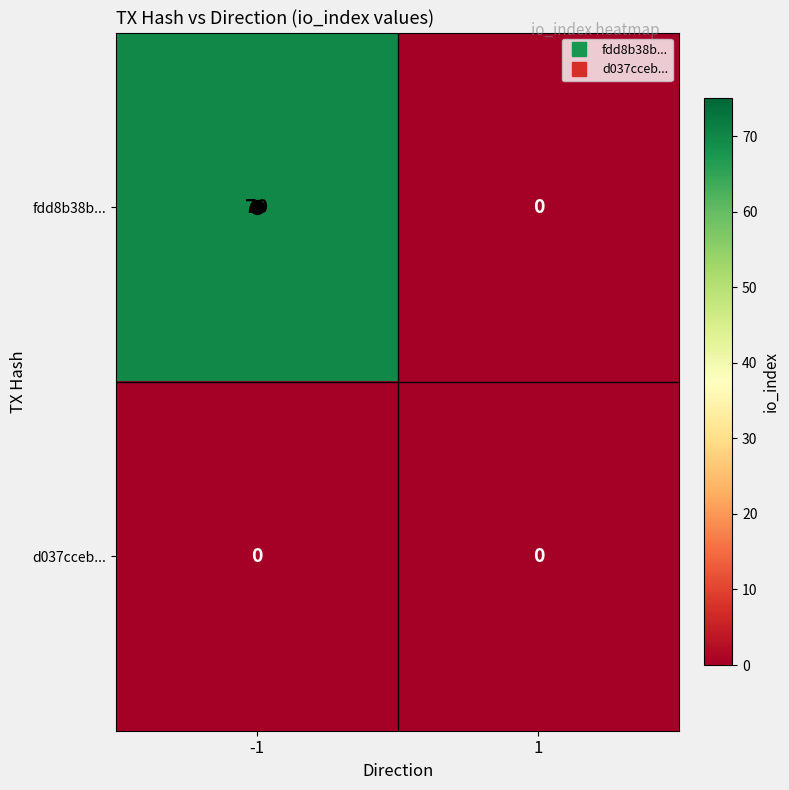

What is the sum of all fdd8b38b... values?

70